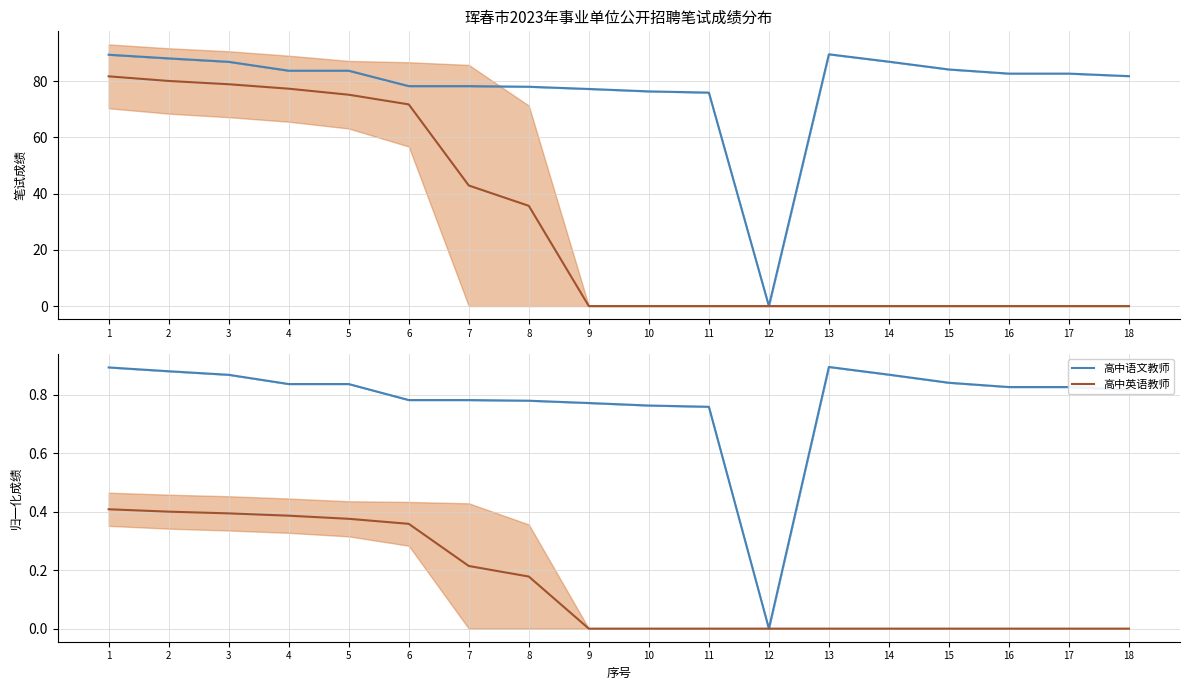

True or false: 高中语文教师 and 珲春市第一高级中学 intersect in this chart.

False